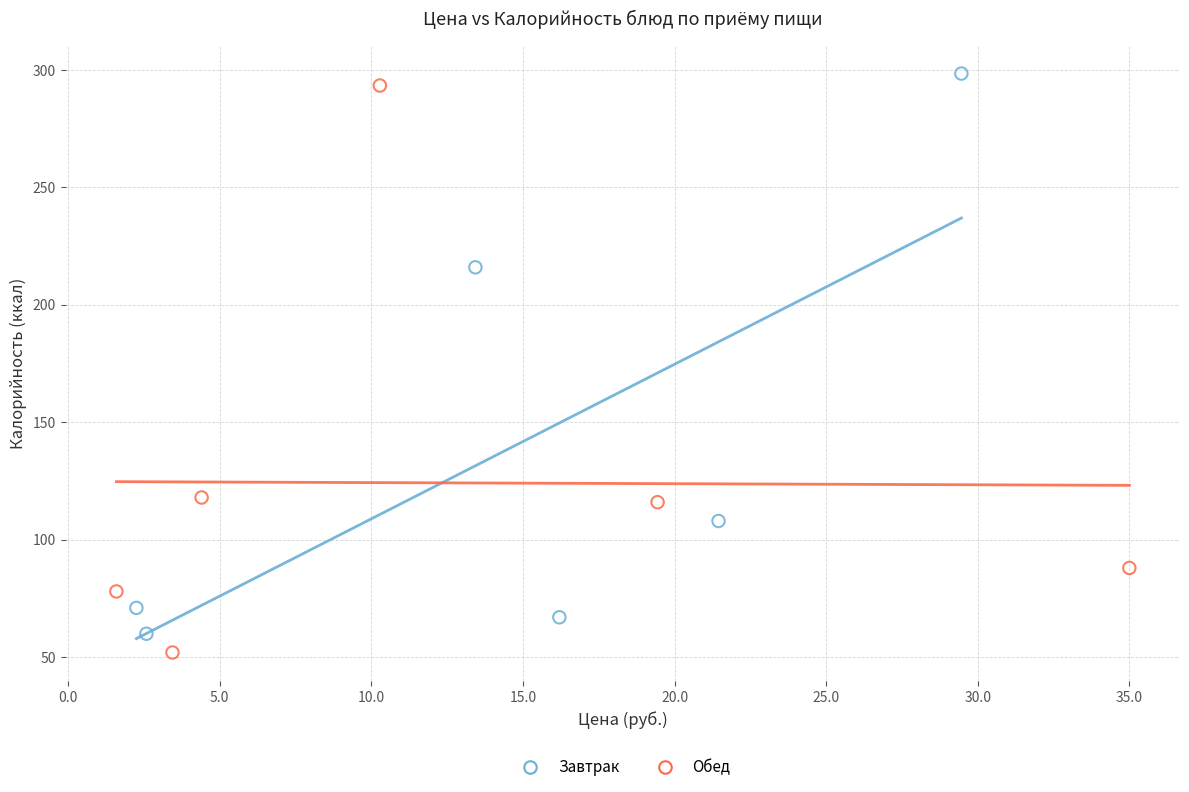

Which series reaches the maximum Y coordinate?

Завтрак